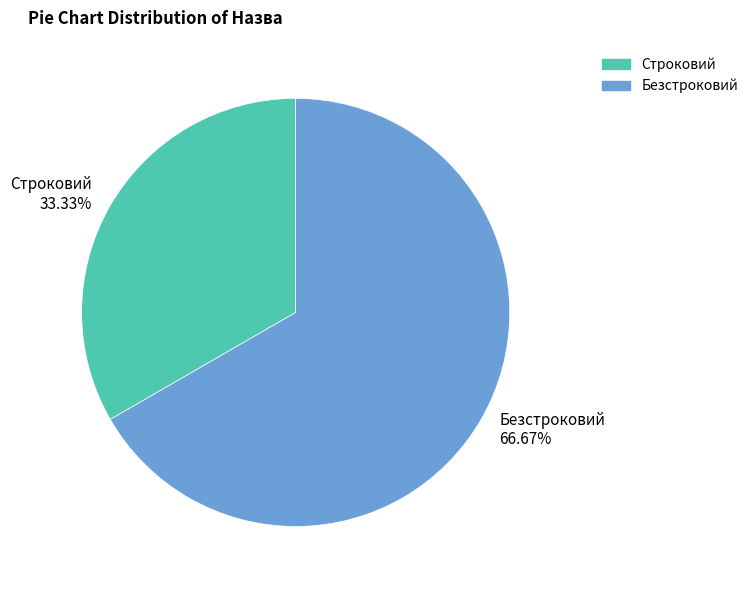

What is the ratio of the value at Безстроковий 66.67% to the value at Строковий 33.33%?

2.0